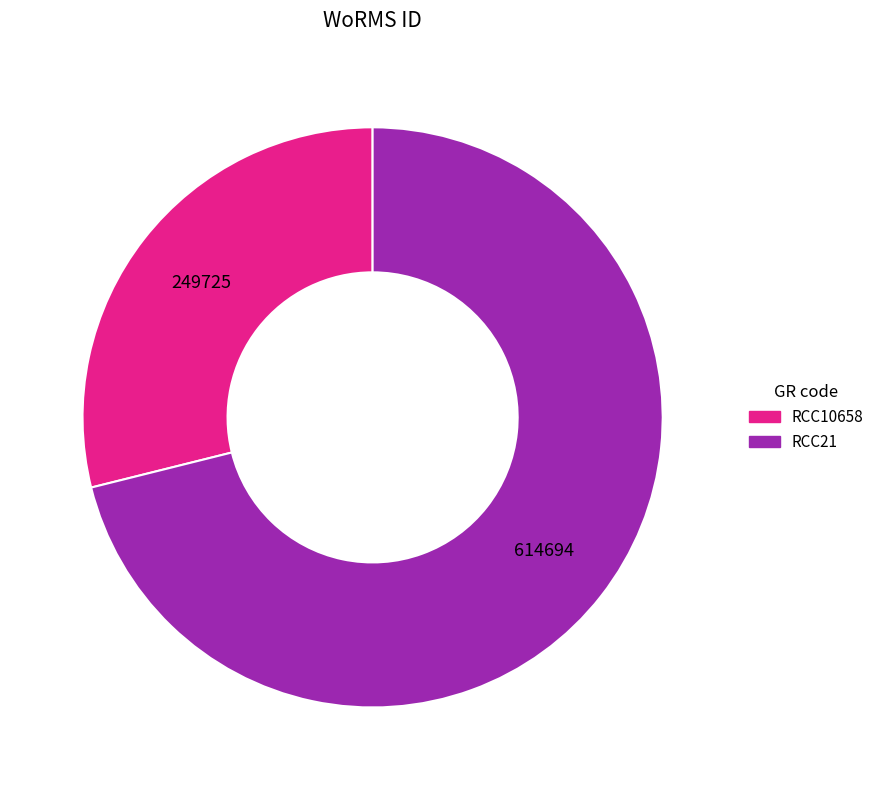

What is the smallest slice in the pie chart?

RCC10658